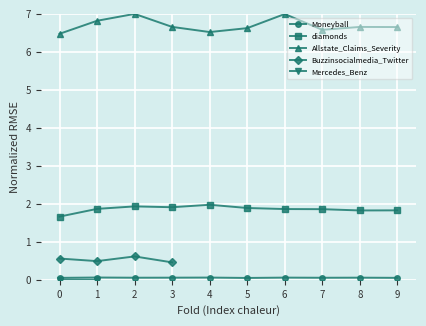

How many interior local valleys does the diamonds series have?

2